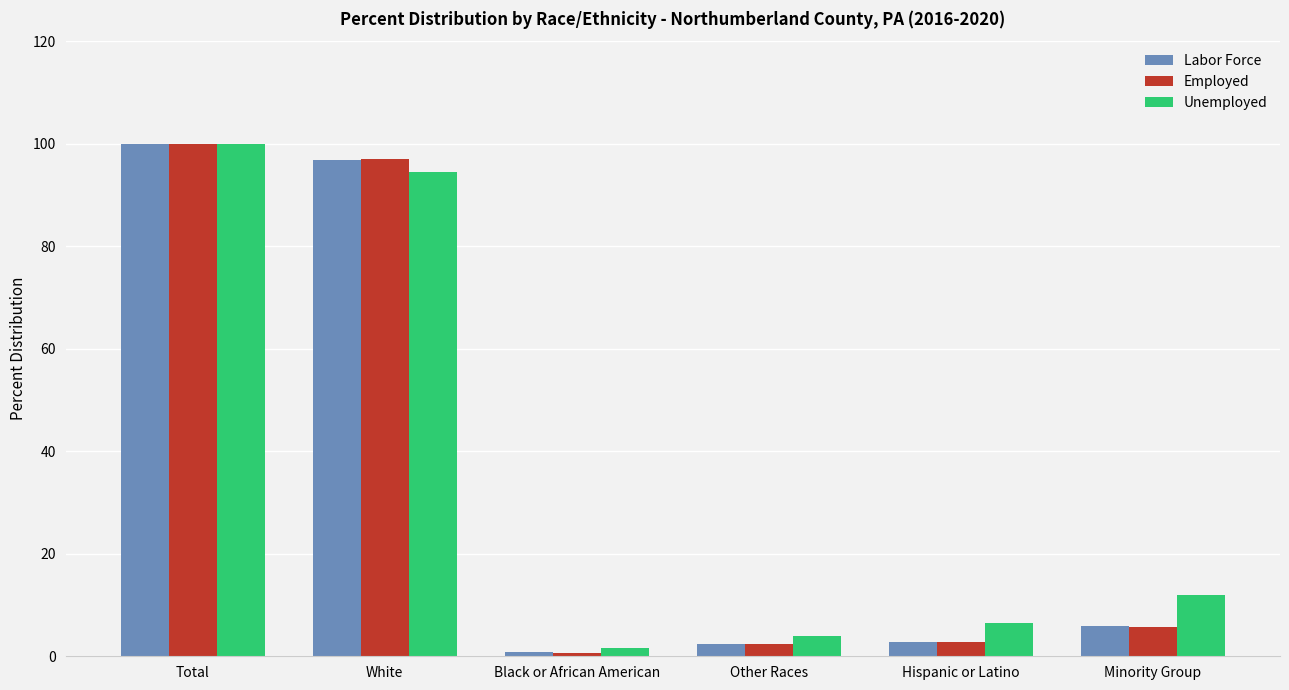

Where is Labor Force nearest to the value 50?

Minority Group